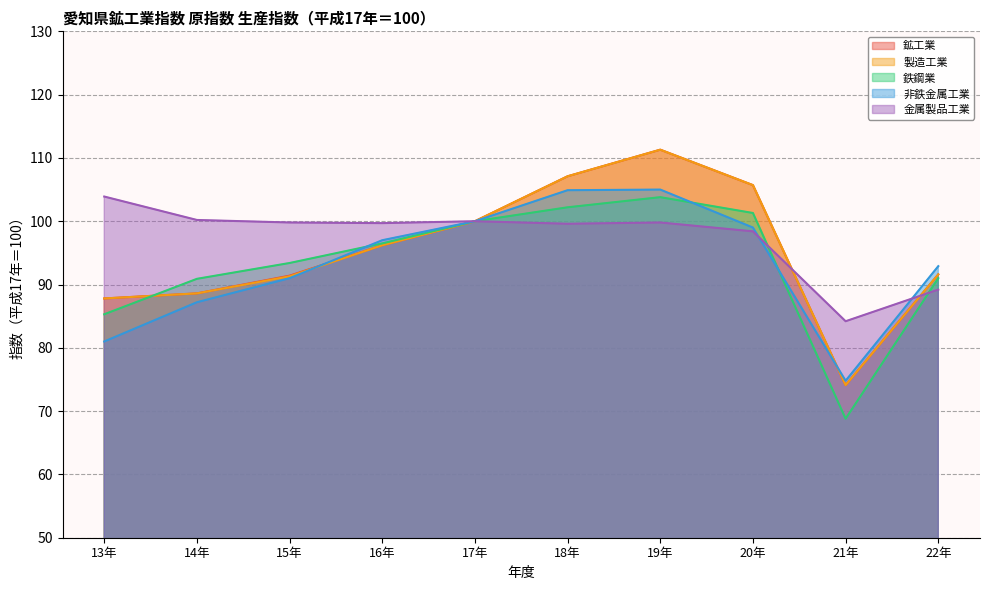

The 鉄鋼業 series shows 90.9 at 14年. True or false?

True